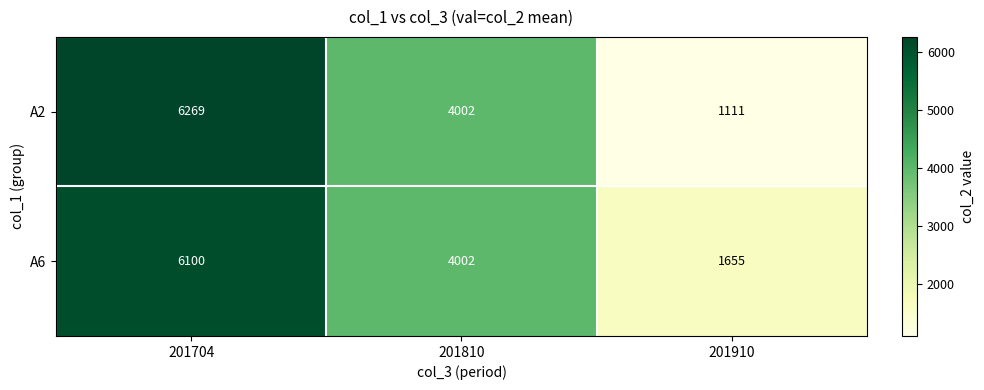

Reading right to left, list all the values displayed in this chart.

A2: 1111	4002	6269
A6: 1655	4002	6100